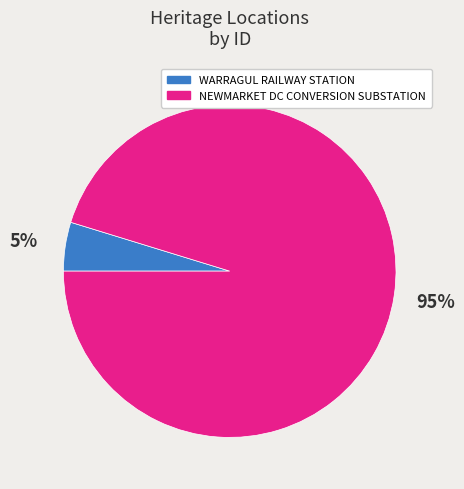

Do NEWMARKET DC CONVERSION SUBSTATION and WARRAGUL RAILWAY STATION together represent more than half of the pie?

Yes